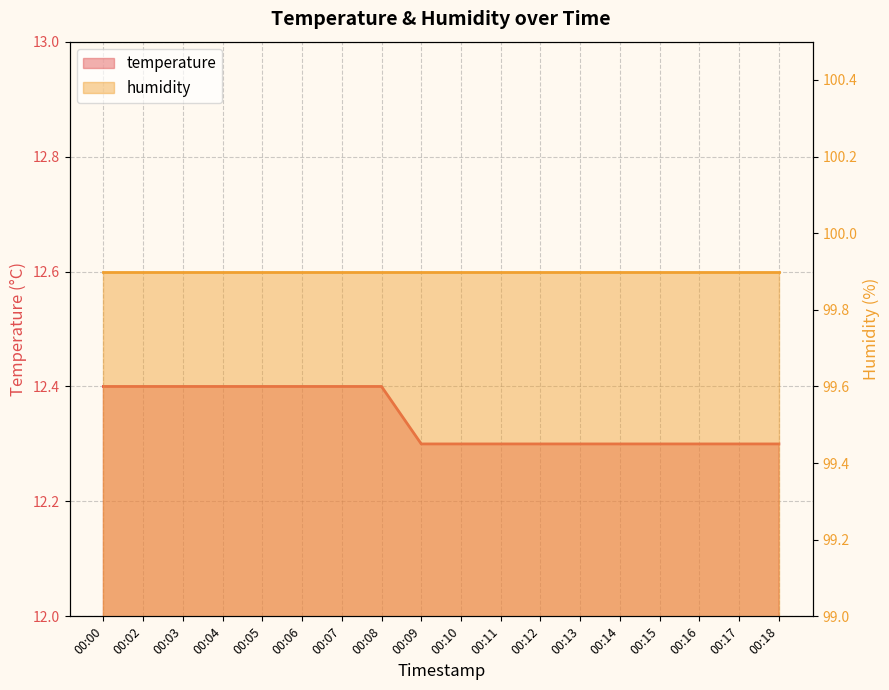

Which category has the lowest value across all series?

00:09